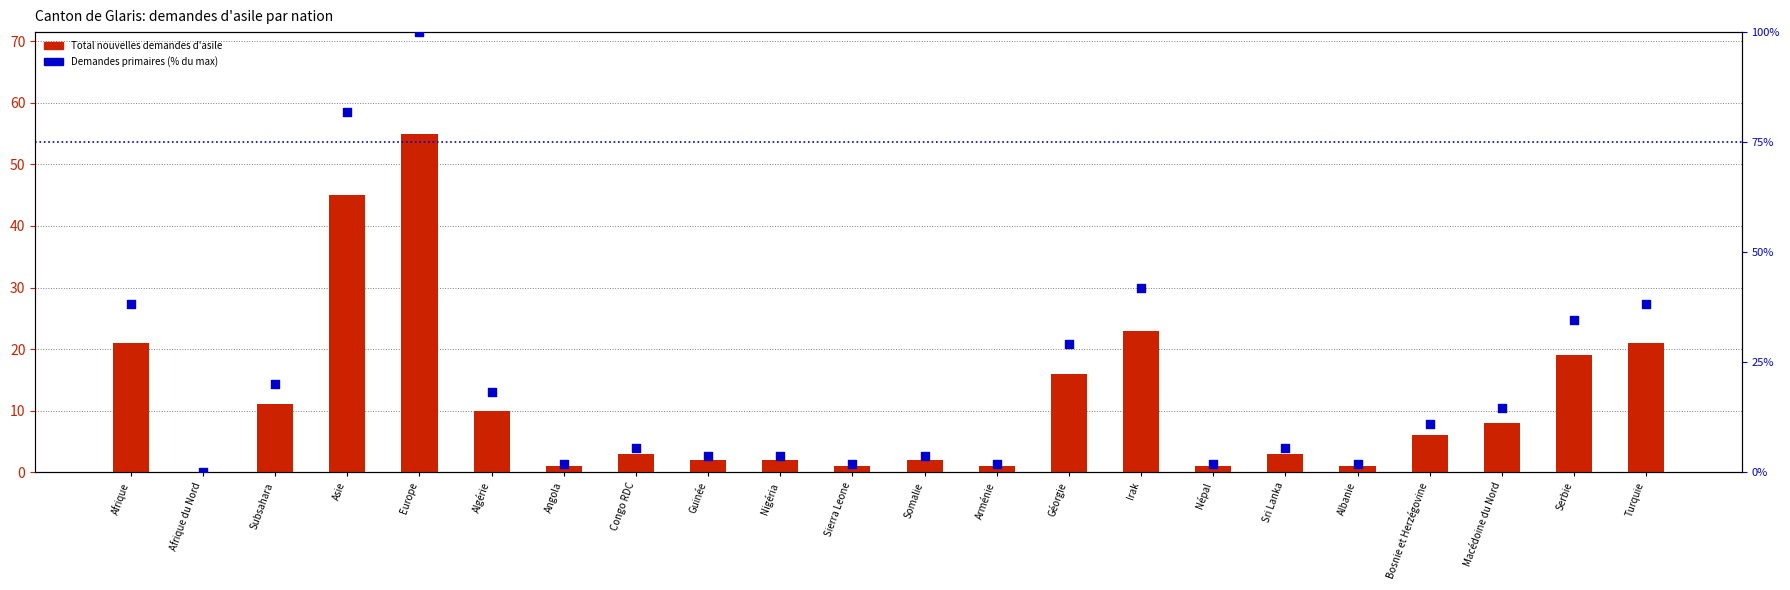

Which series contains the lowest Y value?

Total nouvelles demandes d'asile